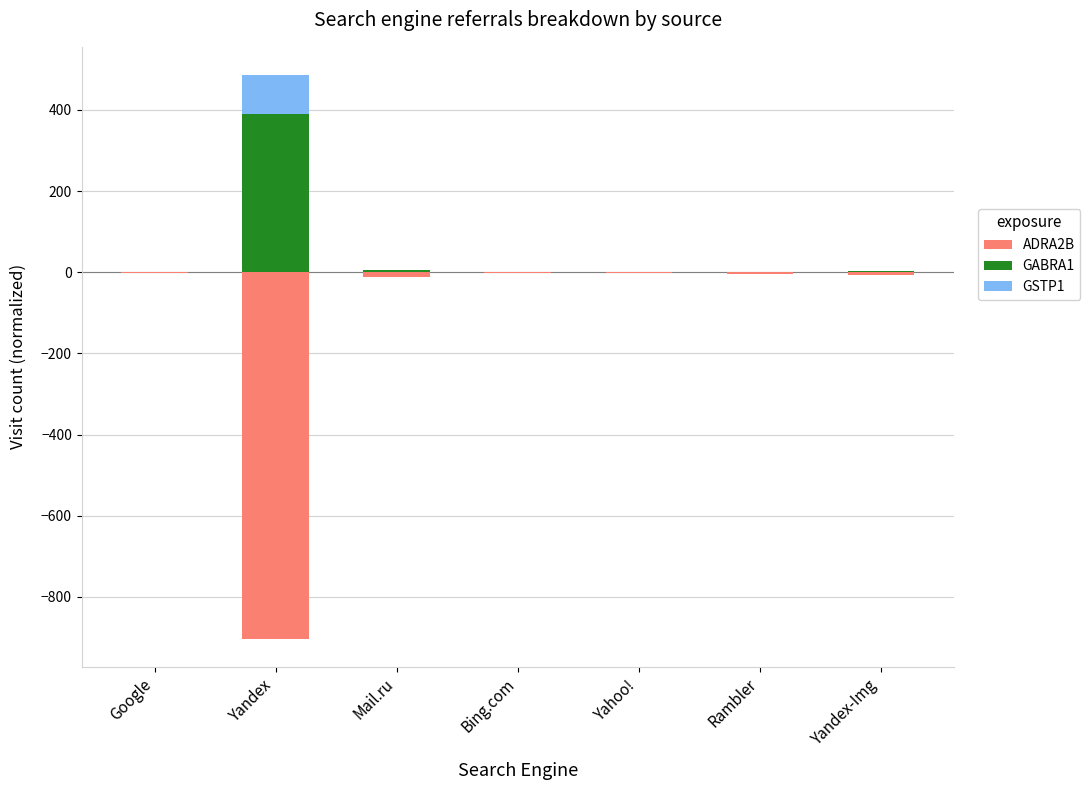

What is the label of the 3rd bar from the right?

Yahoo!